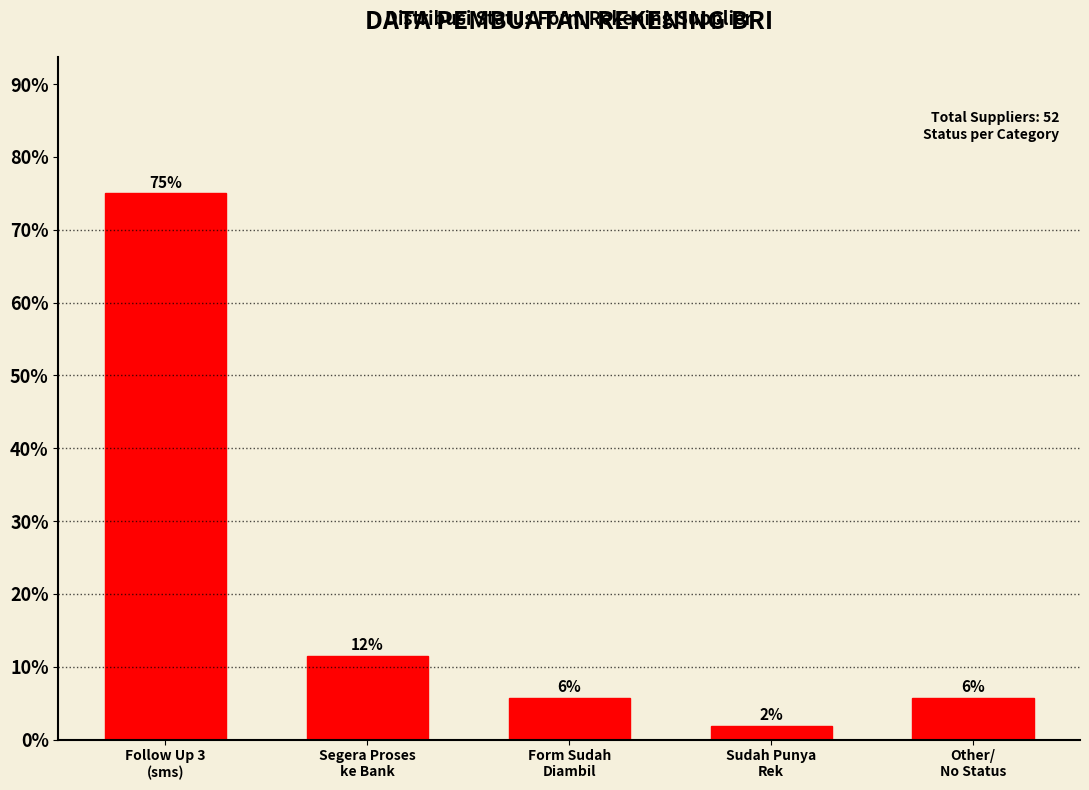

How many bars are there in total?

5